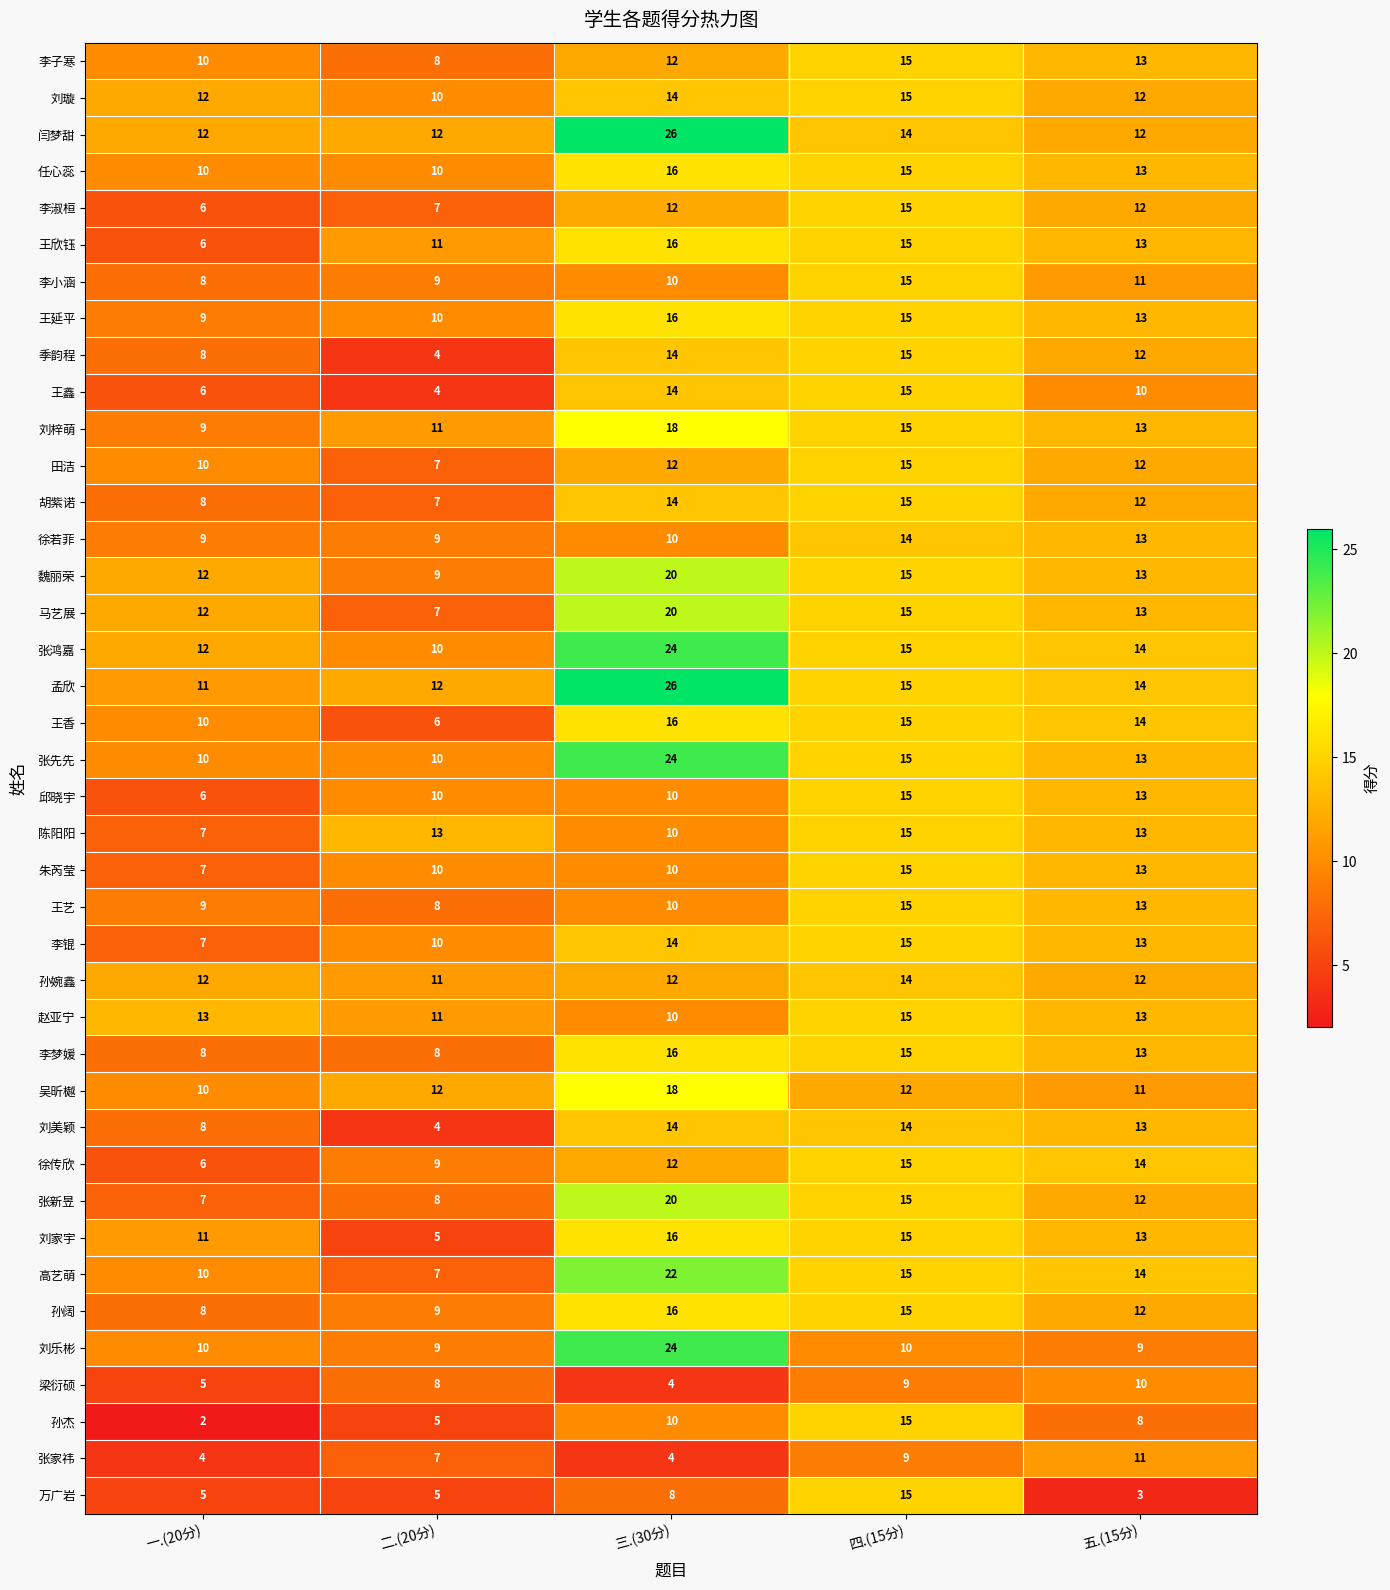

What is the spread (max minus min) of values at 一.(20分)?

11